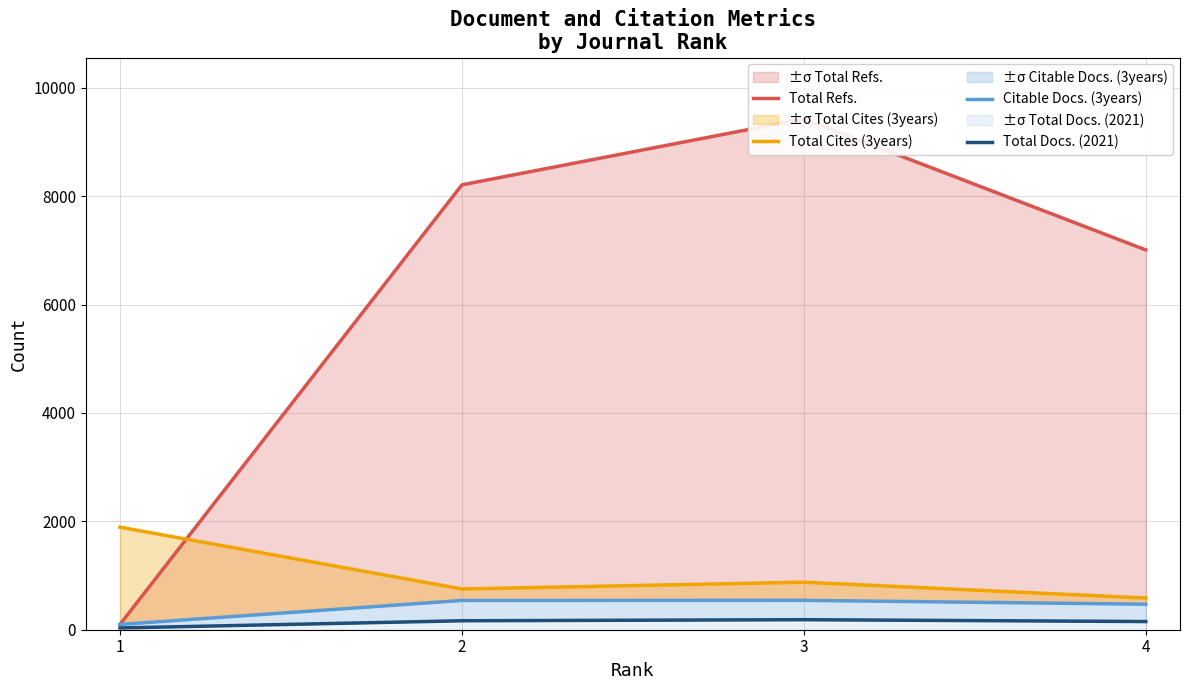

What is the value of the Total Docs. (2021) point at the 3rd from the left?

185